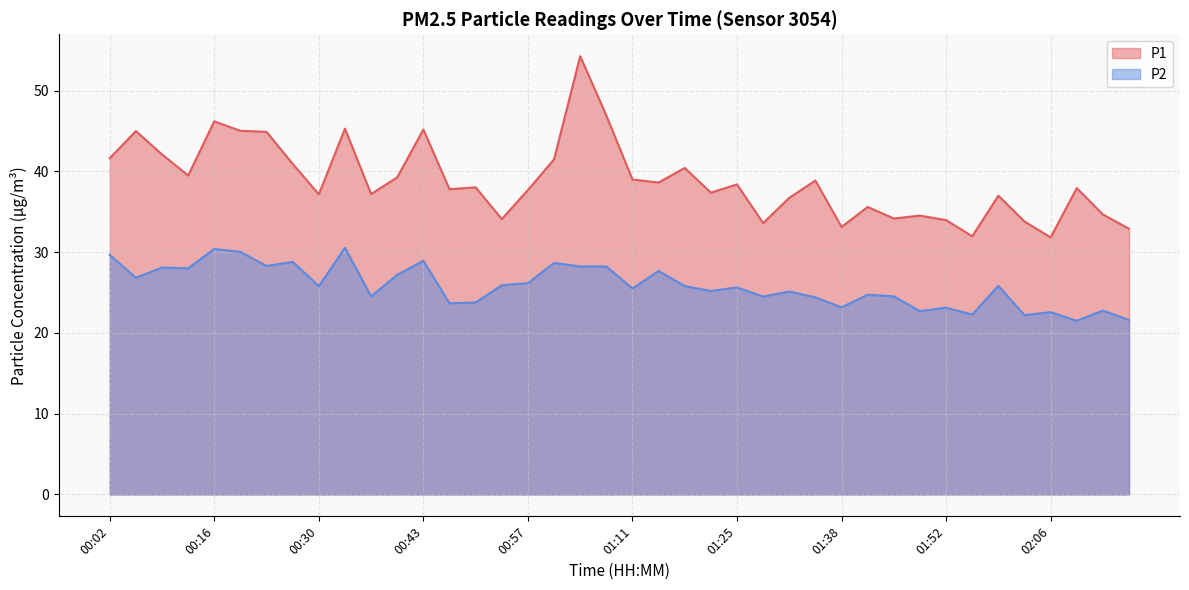

Is it true that P2 equals 39.4 at 01:04?

False